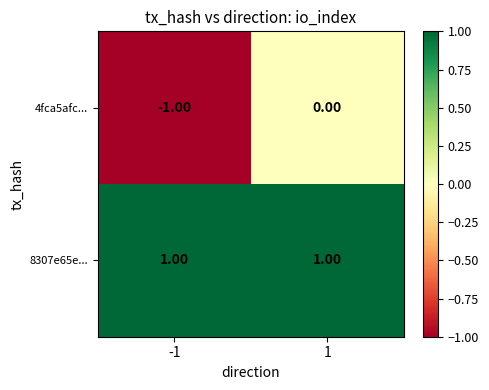

Is the value of 8307e65e... at -1 greater than the value of 4fca5afc... at 1?

Yes